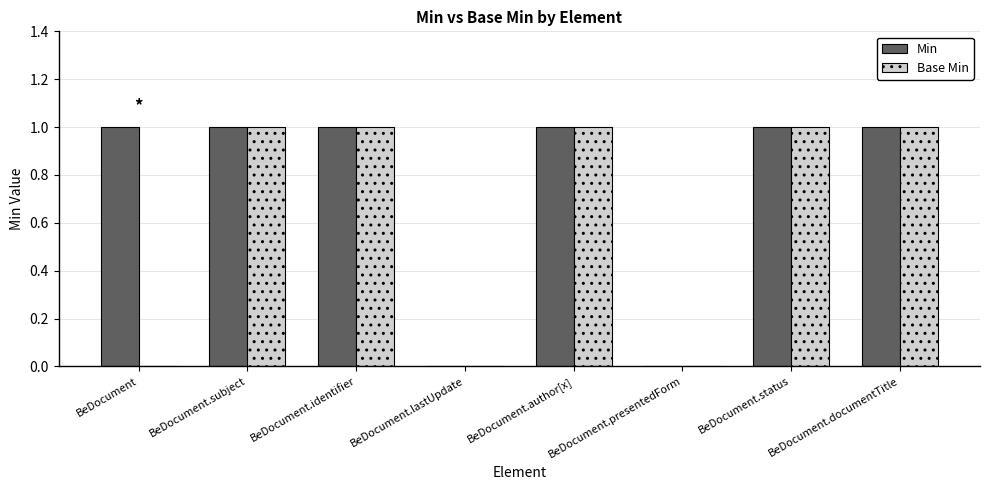

Is the value of Min at BeDocument greater than the value of Base Min at BeDocument?

Yes